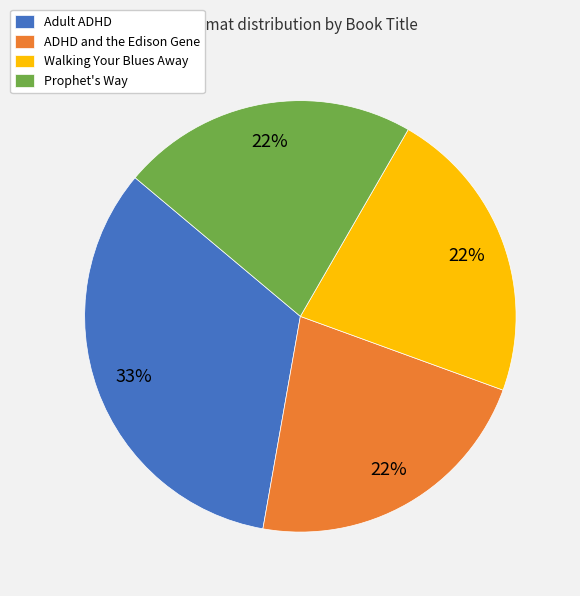

Is the sum of ADHD and the Edison Gene and Walking Your Blues Away greater than half?

No